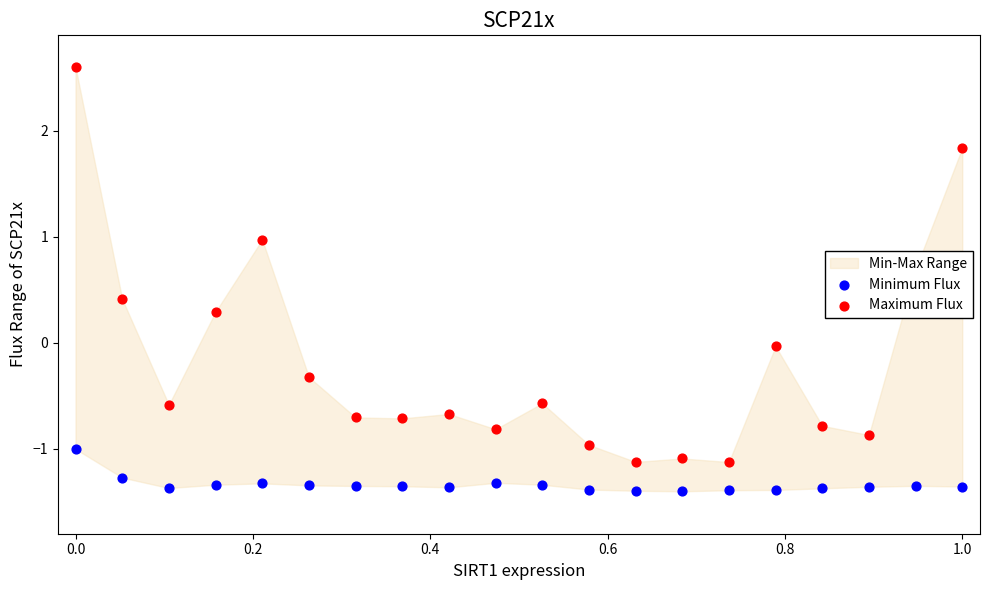

Which series has the largest Y range (max minus min)?

Maximum Flux